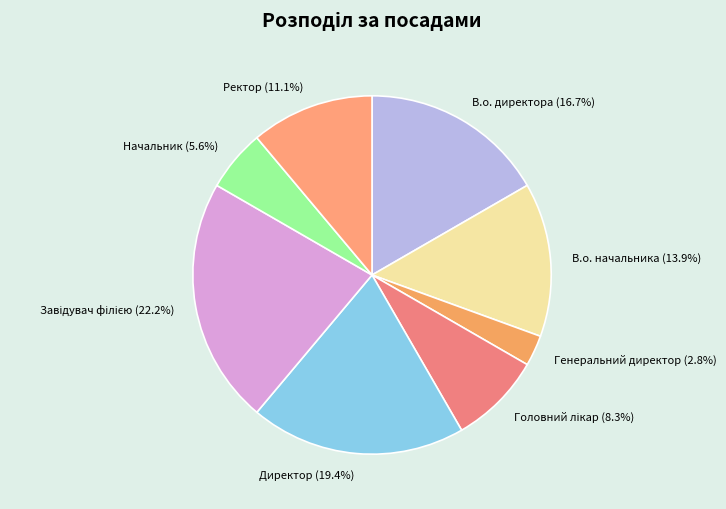

Does any single category account for the majority?

No